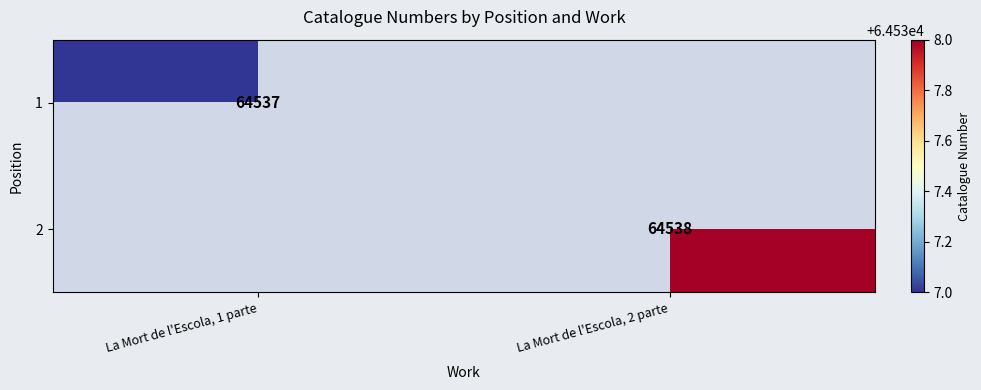

True or false: 1 has a value of 64537 at La Mort de l'Escola, 1 parte.

True